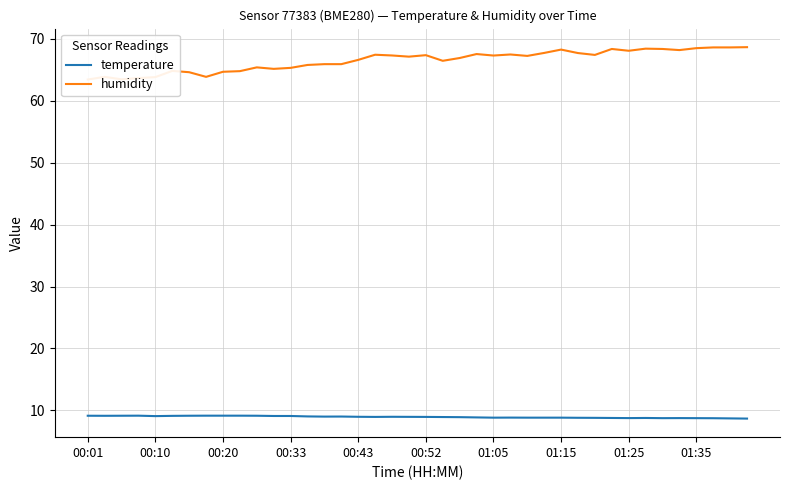

How many lines are shown in the chart?

2